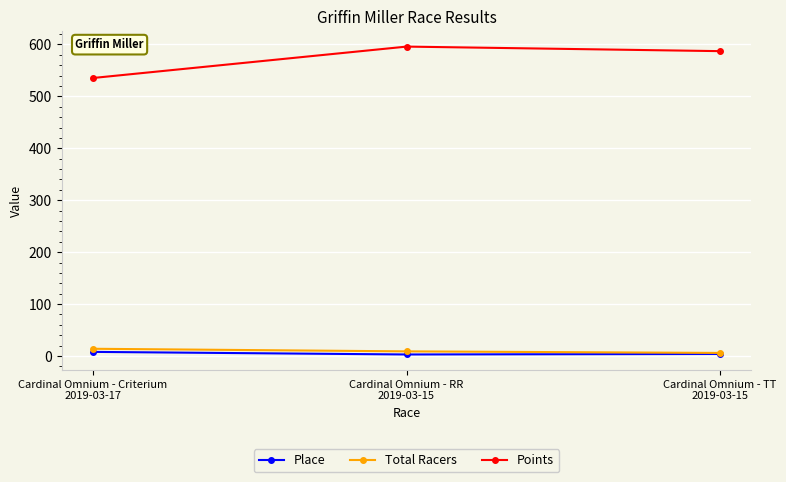

What is the label of the 3rd point from the right?

Cardinal Omnium - Criterium
2019-03-17